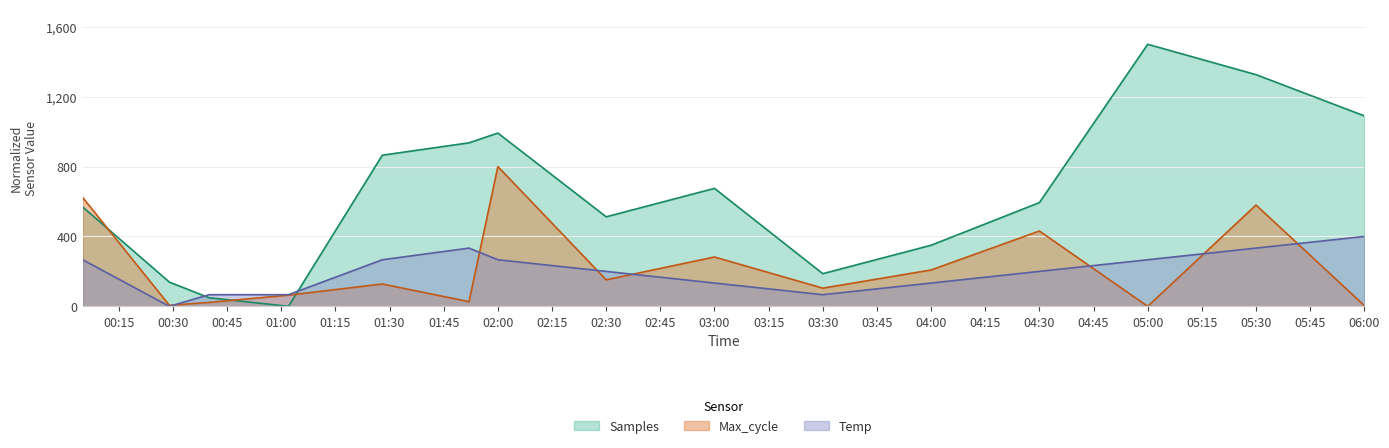

What is the maximum value for Temp?

400.0